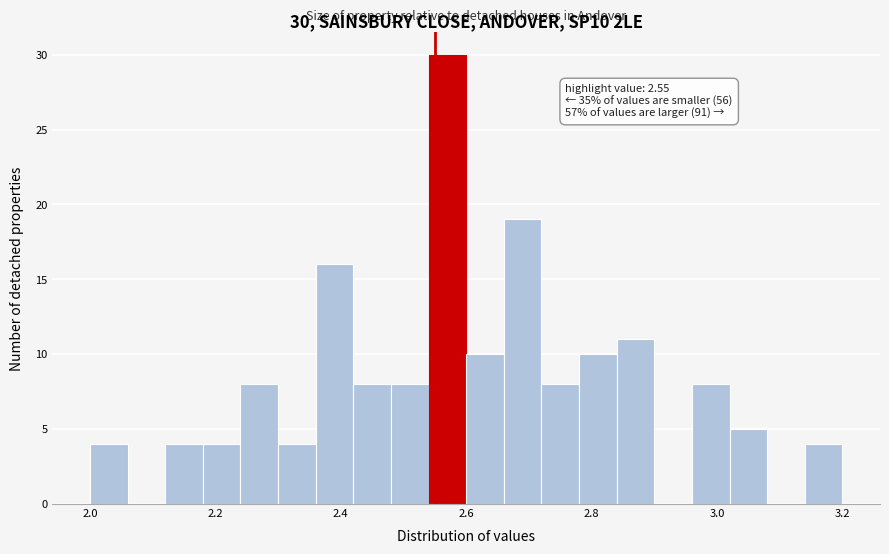

Around what value on the x-axis is the tallest bar? Give the approximate position of its centre, as read against the axis.

2.58